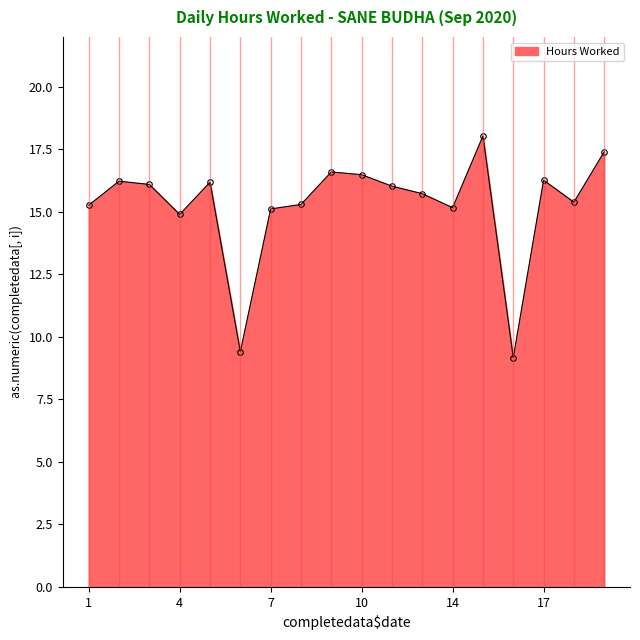

Does the chart display data point markers on the line(s)?

Yes